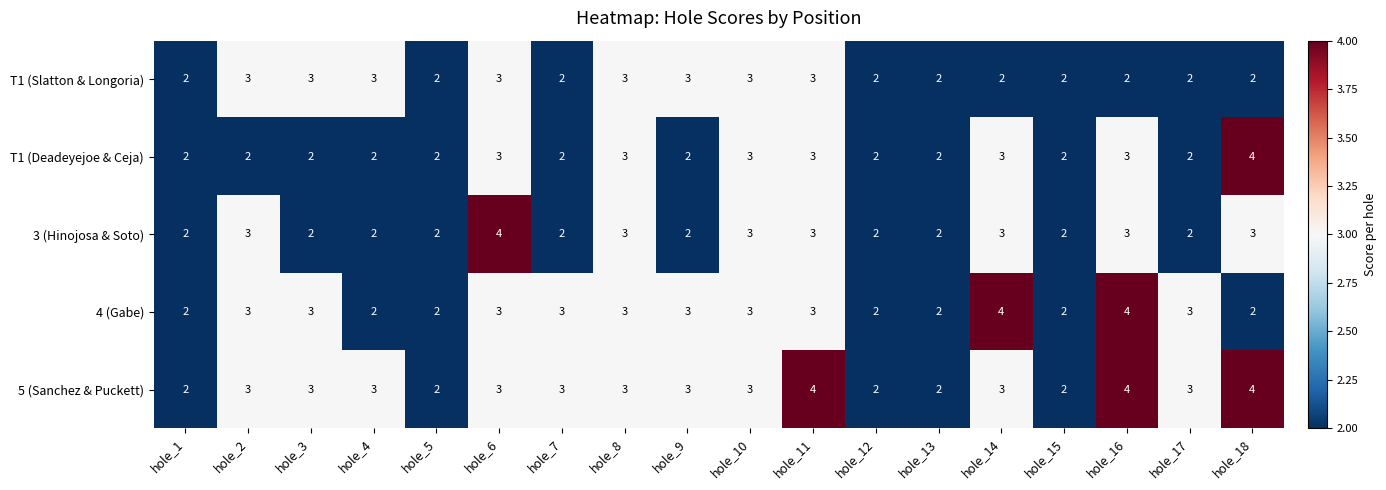

What is the highest value of the 5 (Sanchez & Puckett) series?

4